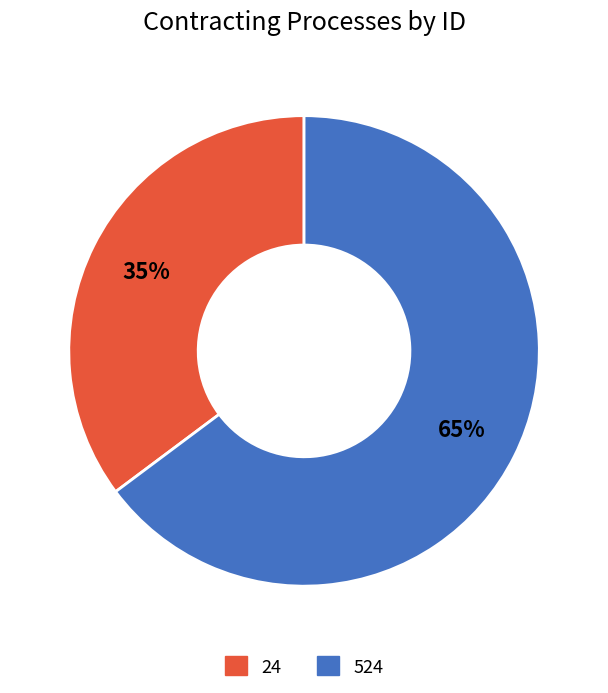

How many segments does this pie chart have?

2